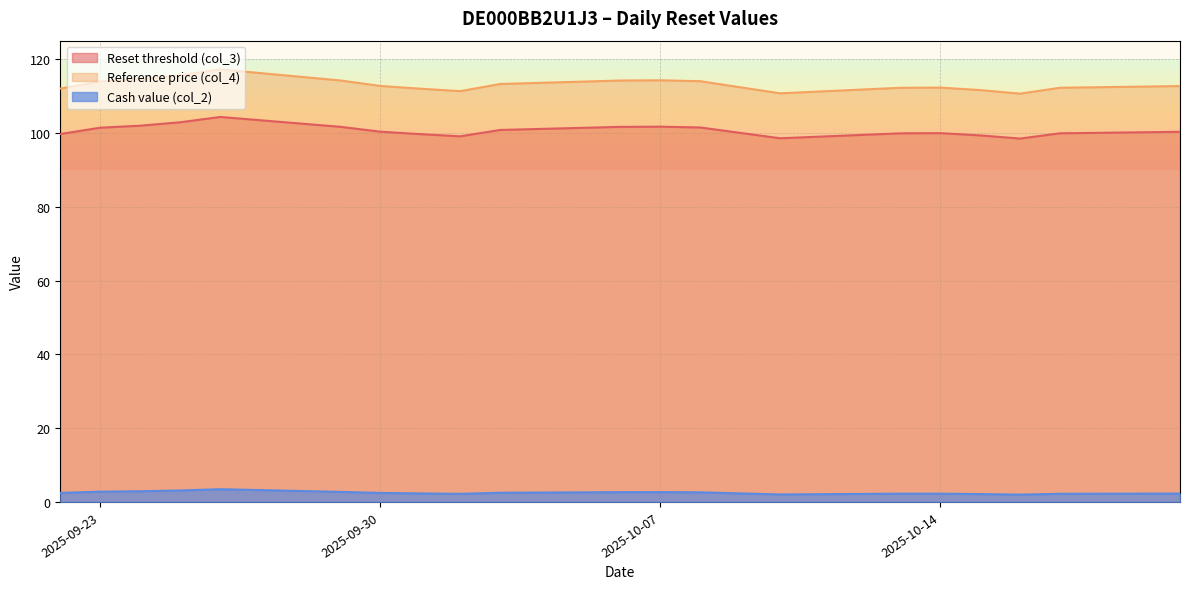

The Reset threshold (col_3) series shows 101.4 at 2025-09-23. True or false?

True